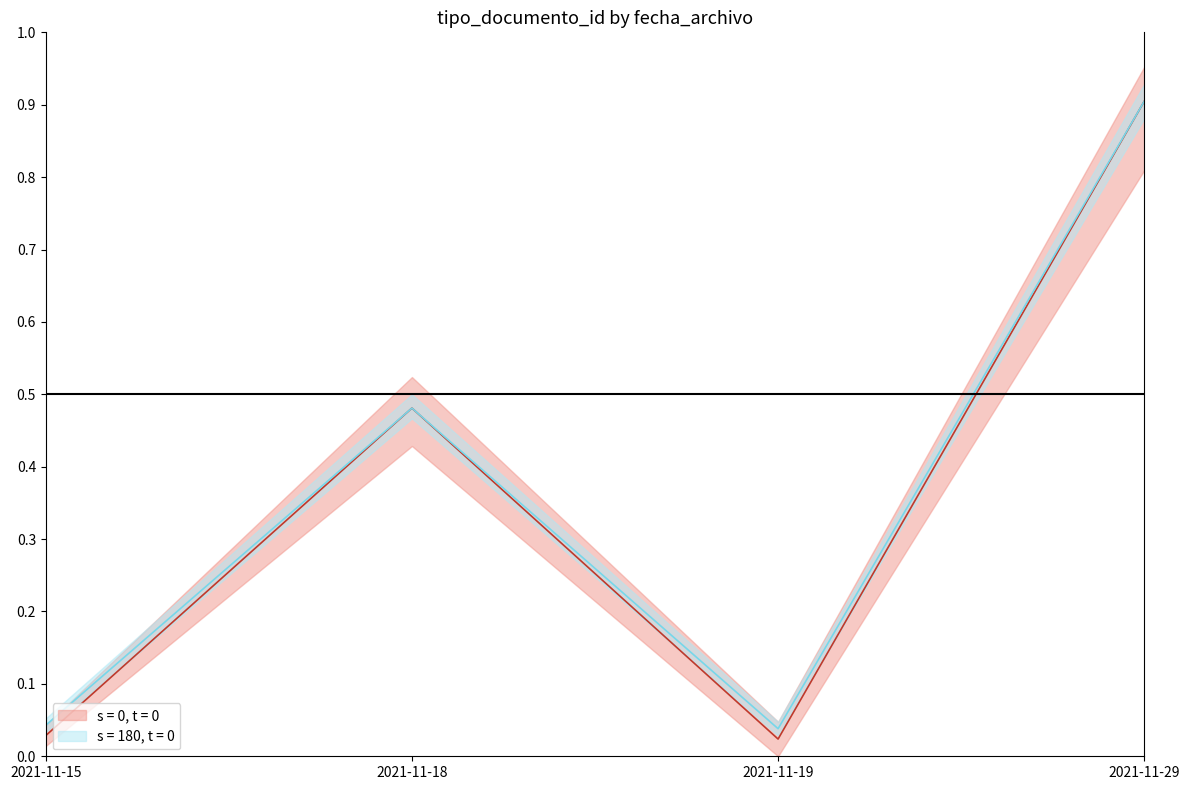

Does the chart have visible grid lines?

No